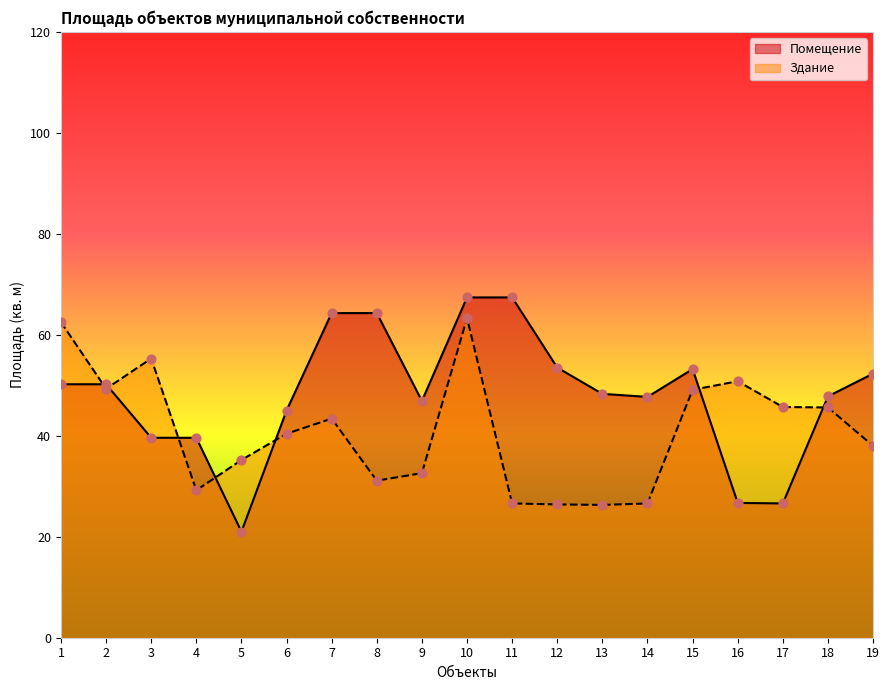

What is the total value across all series at 10?

130.7